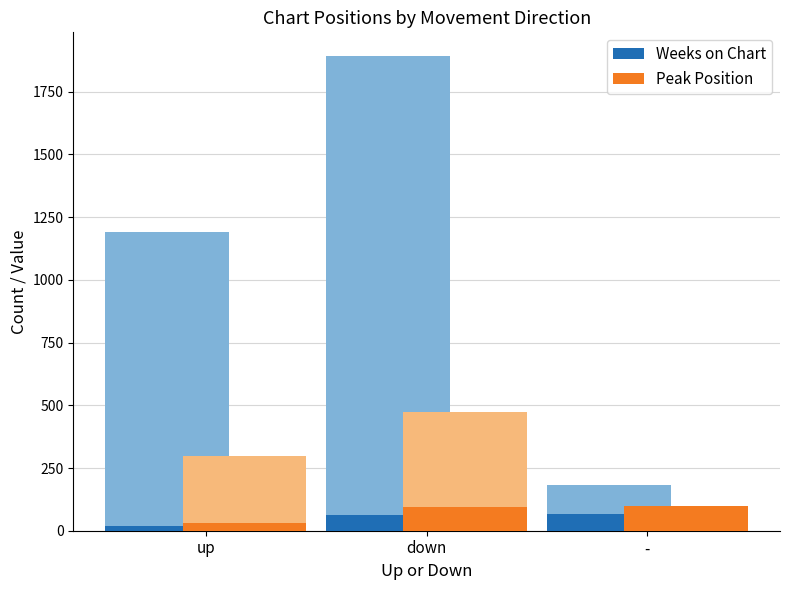

Rank the series by their maximum value, from highest to lowest.

Peak Position, Weeks on Chart